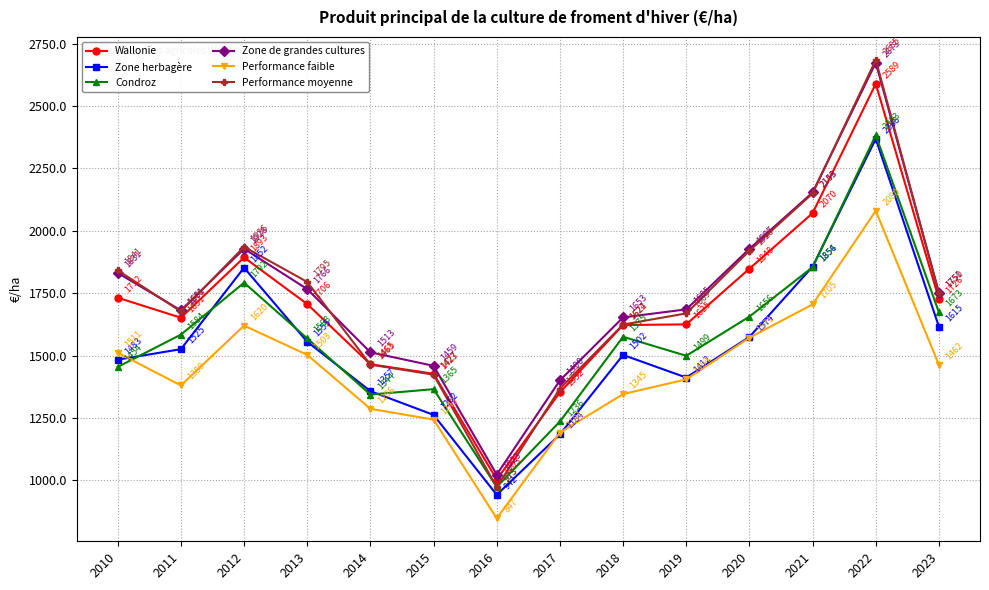

What are all the series names shown in the legend?

Wallonie, Zone herbagère, Condroz, Zone de grandes cultures, Performance faible, Performance moyenne